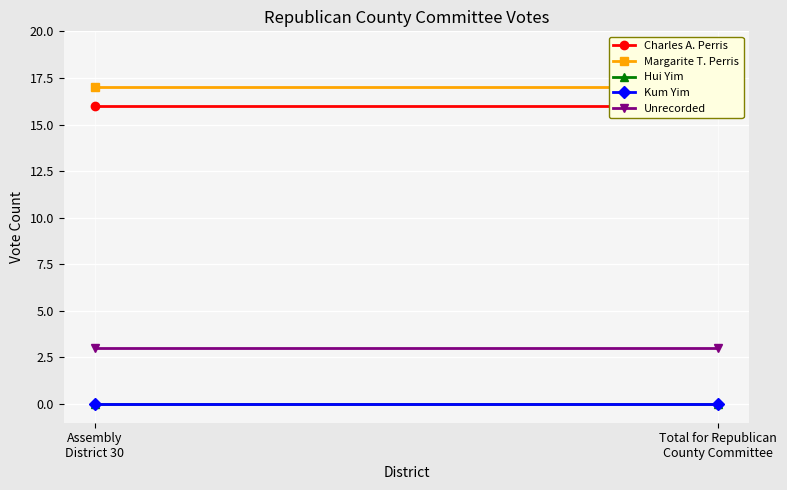

Reading left to right, transcribe all the data shown in this chart.

Charles A. Perris: 16	16
Margarite T. Perris: 17	17
Hui Yim: 0	0
Kum Yim: 0	0
Unrecorded: 3	3